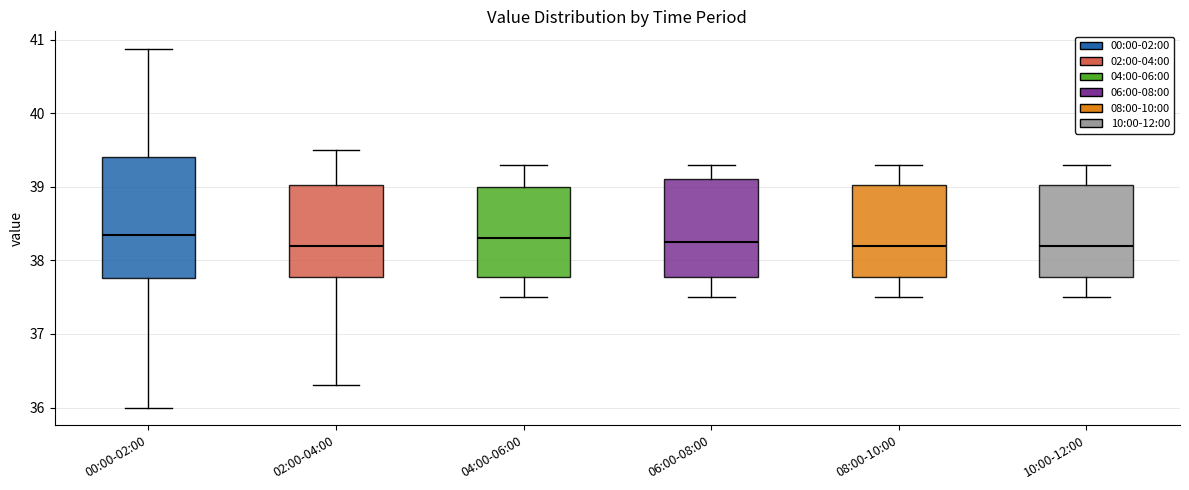

Reading left to right, read every box against the y-axis: the position of its median line, the range the box covers, and the ends of its whiskers. The values are not printed on the chart, so give them approximately, as read against the axis.

00:00-02:00: median 38.4, box 37.8 to 39.4, whiskers 36.0 to 40.9
02:00-04:00: median 38.2, box 37.8 to 39.0, whiskers 36.3 to 39.5
04:00-06:00: median 38.3, box 37.8 to 39.0, whiskers 37.5 to 39.3
06:00-08:00: median 38.3, box 37.8 to 39.1, whiskers 37.5 to 39.3
08:00-10:00: median 38.2, box 37.8 to 39.0, whiskers 37.5 to 39.3
10:00-12:00: median 38.2, box 37.8 to 39.0, whiskers 37.5 to 39.3